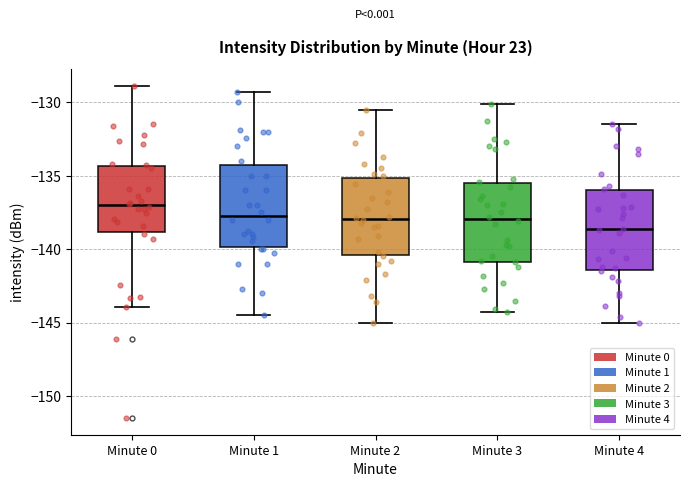

Reading left to right, read every box against the y-axis: the position of its median line, the range the box covers, and the ends of its whiskers. The values are not printed on the chart, so give them approximately, as read against the axis.

Minute 0: median -137.0, box -139.0 to -134.5, whiskers -144.0 to -129.0
Minute 1: median -137.5, box -140.0 to -134.0, whiskers -144.5 to -129.5
Minute 2: median -138.0, box -140.5 to -135.0, whiskers -145.0 to -130.5
Minute 3: median -138.0, box -141.0 to -135.5, whiskers -144.5 to -130.0
Minute 4: median -138.5, box -141.5 to -136.0, whiskers -145.0 to -131.5